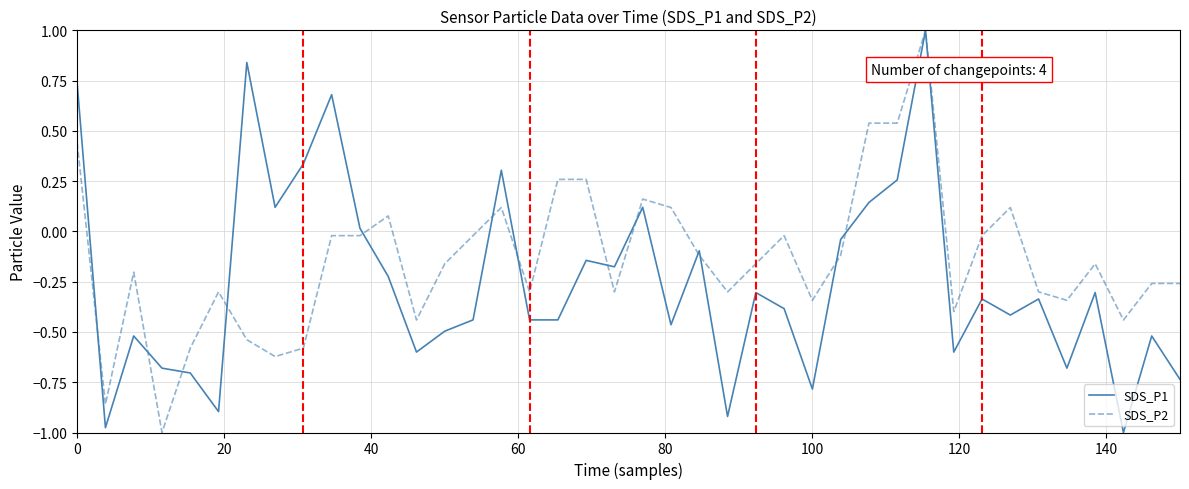

Which series has the largest total across all categories?

SDS_P2